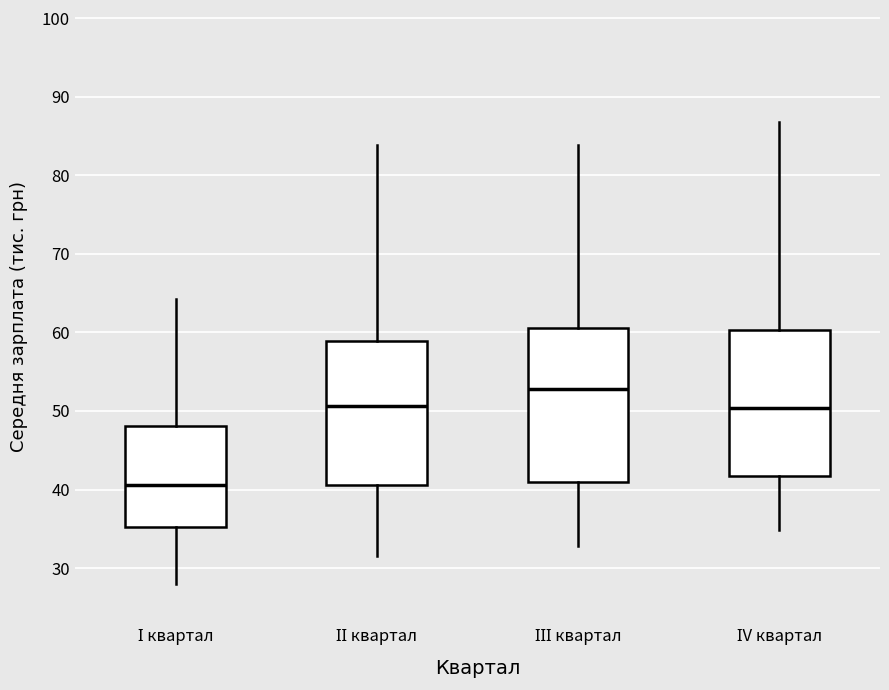

Reading left to right, read every box against the y-axis: the position of its median line, the range the box covers, and the ends of its whiskers. The values are not printed on the chart, so give them approximately, as read against the axis.

І квартал: median 41, box 35 to 48, whiskers 28 to 64
ІІ квартал: median 51, box 41 to 59, whiskers 32 to 84
ІІІ квартал: median 53, box 41 to 61, whiskers 33 to 84
ІV квартал: median 50, box 42 to 60, whiskers 35 to 87